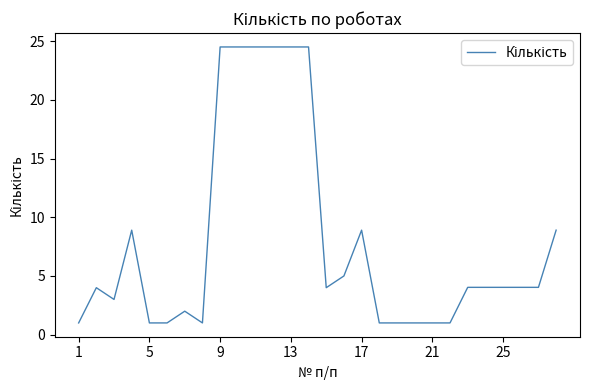

What is the smallest value displayed?

1.0